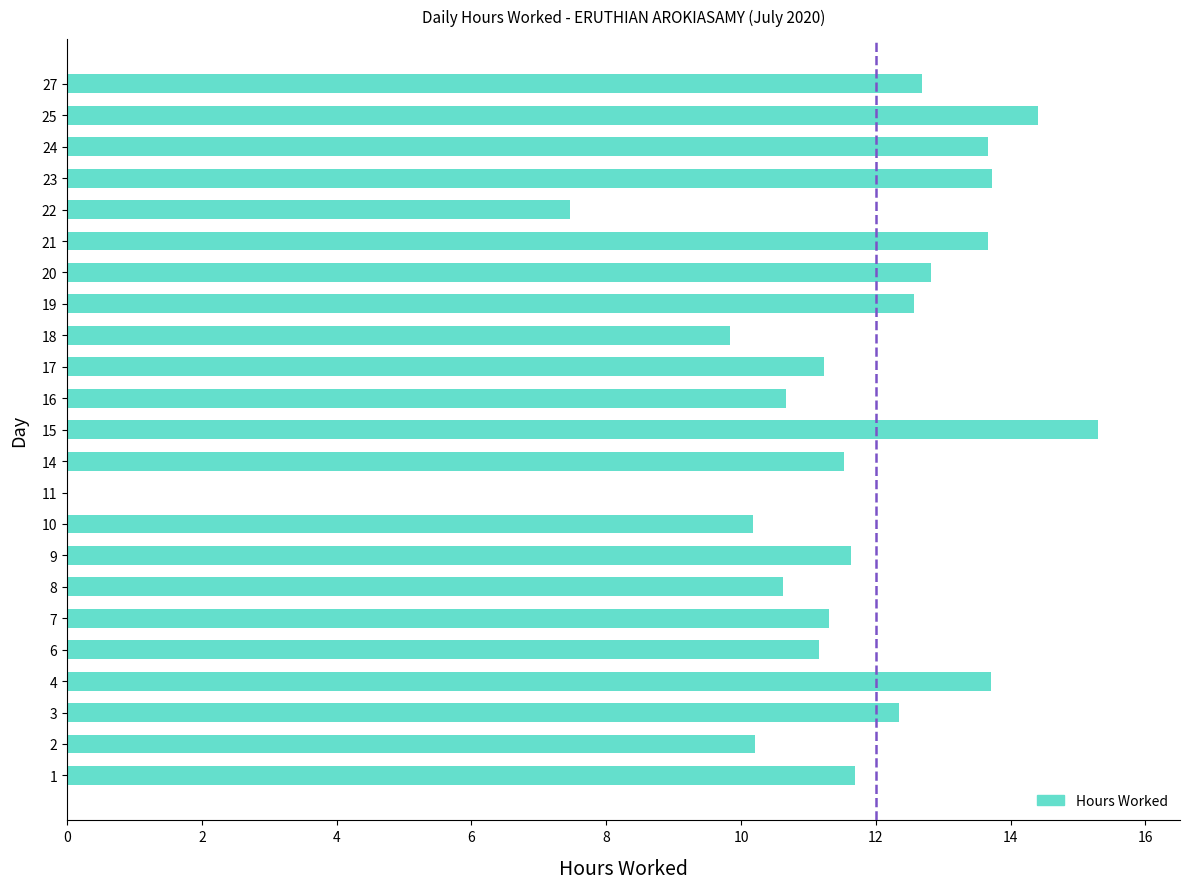

What is the greatest value displayed?

15.3